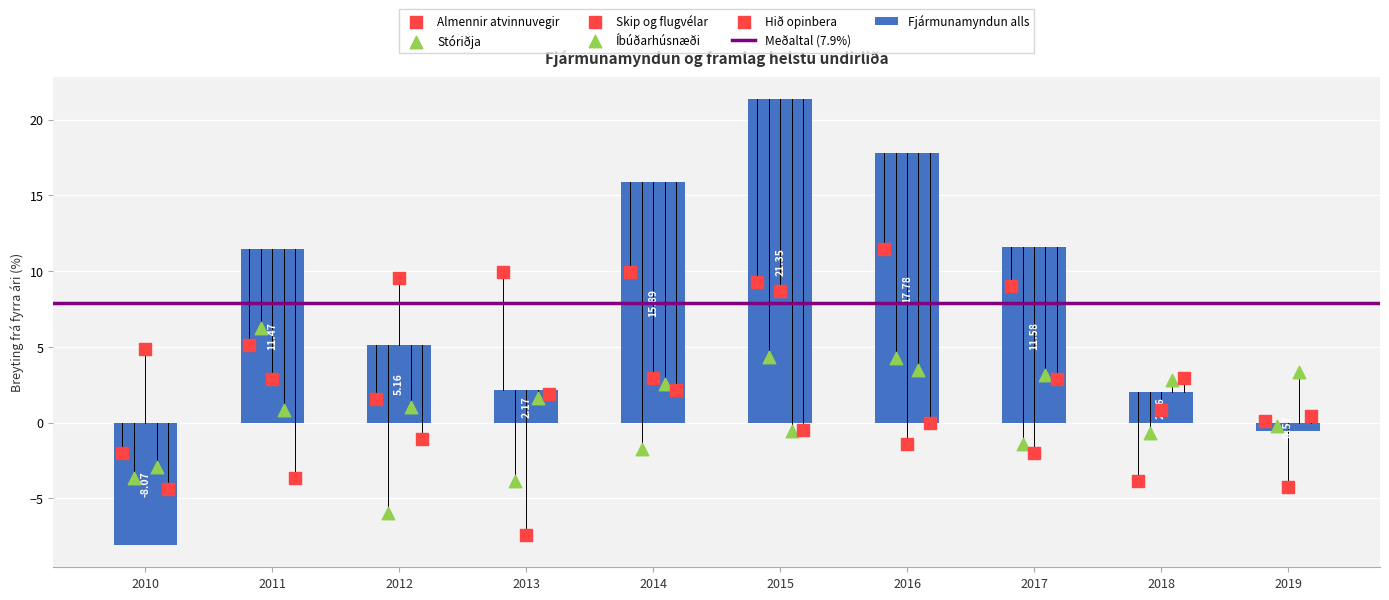

At how many categories does at least one series exceed 7?

7